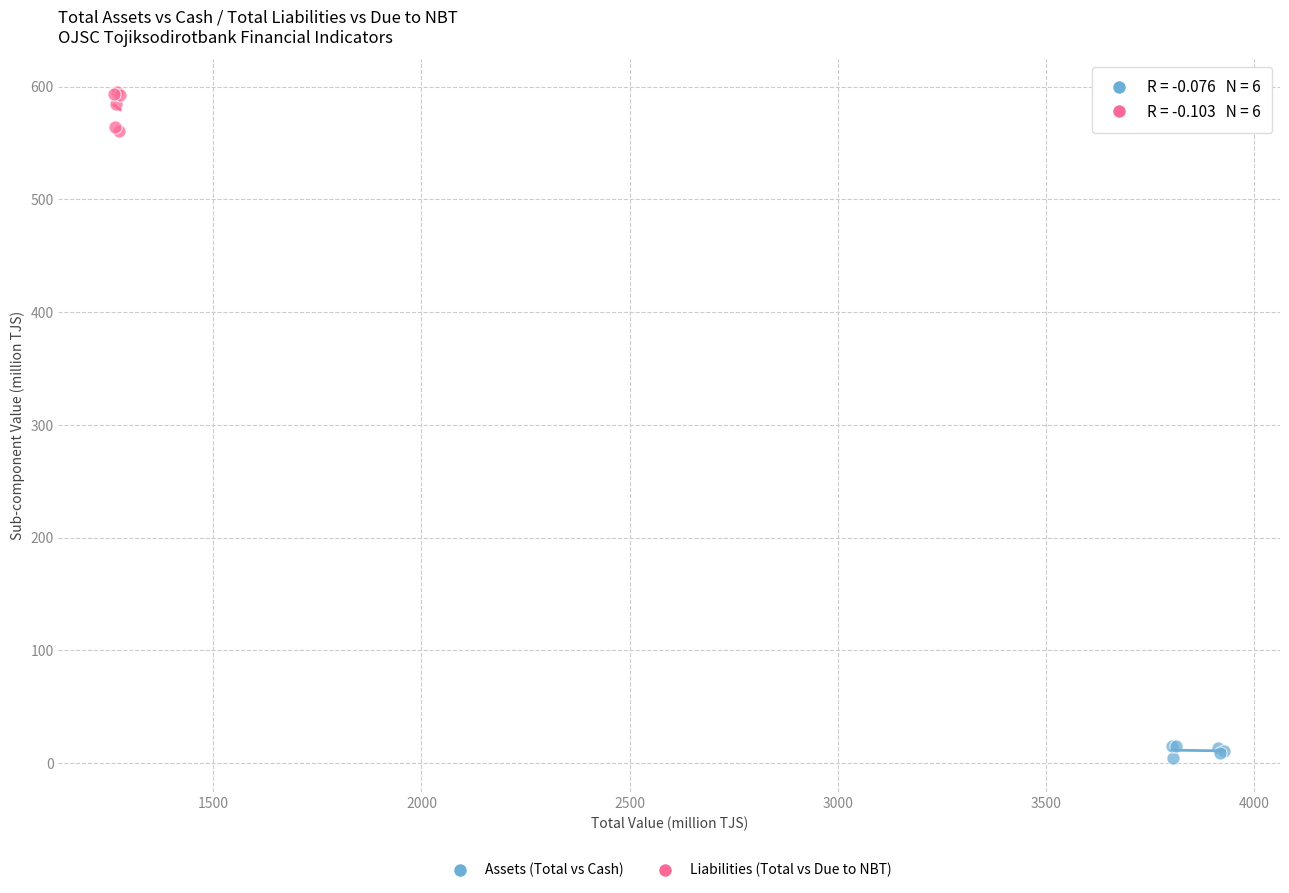

Which series contains the lowest Y value?

Assets (Total vs Cash)